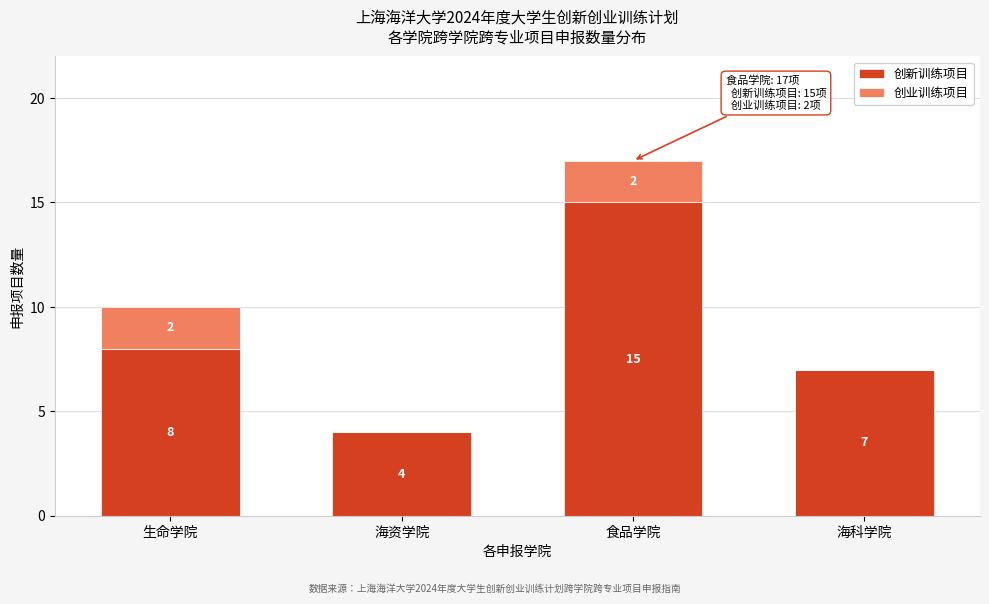

Reading left to right, transcribe the values for 创新训练项目.

生命学院=8	海资学院=4	食品学院=15	海科学院=7